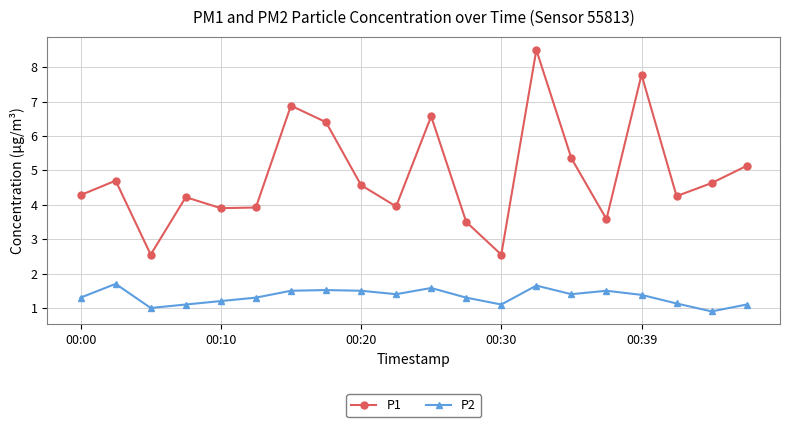

What is the value of the P1 point at the 7th from the left?

6.9